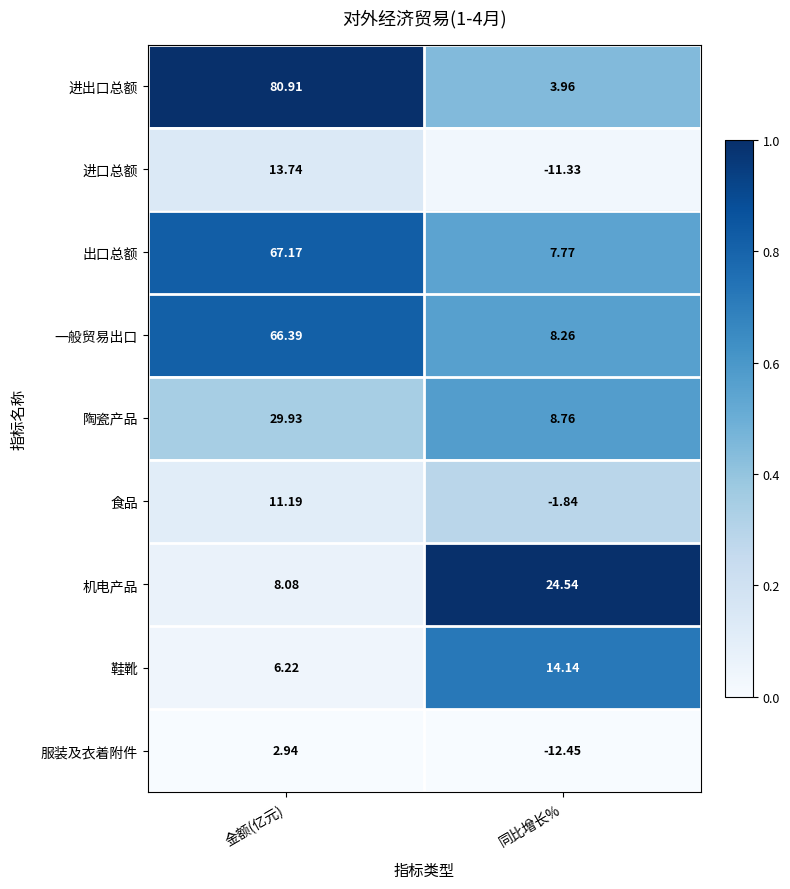

Which category has the lowest value in the 进出口总额 series?

同比增长%